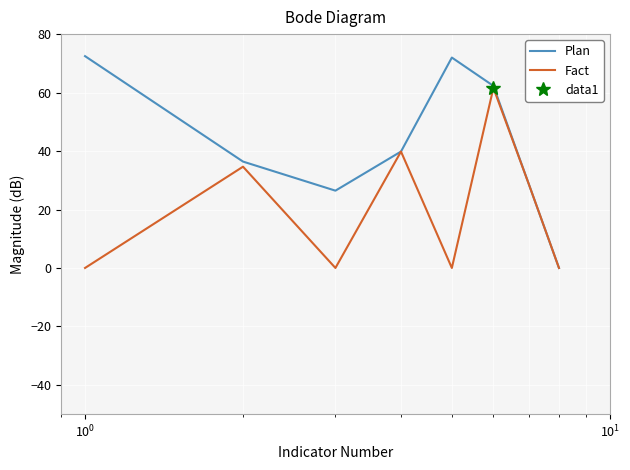

How many data points in Fact are above 28?

4